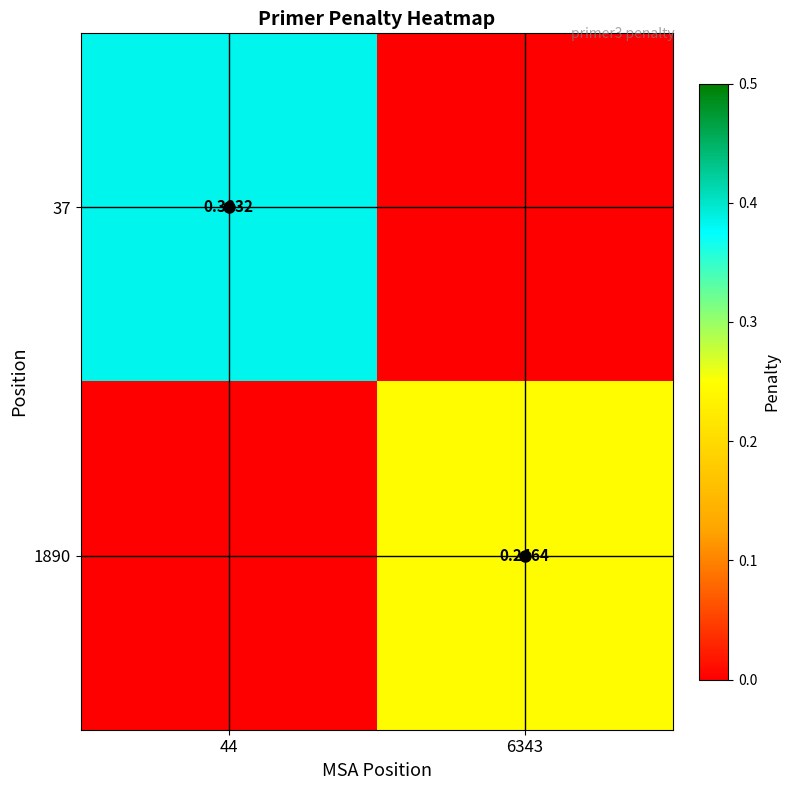

Is the value of 1890 at 6343 greater than the value of 37 at 6343?

Yes